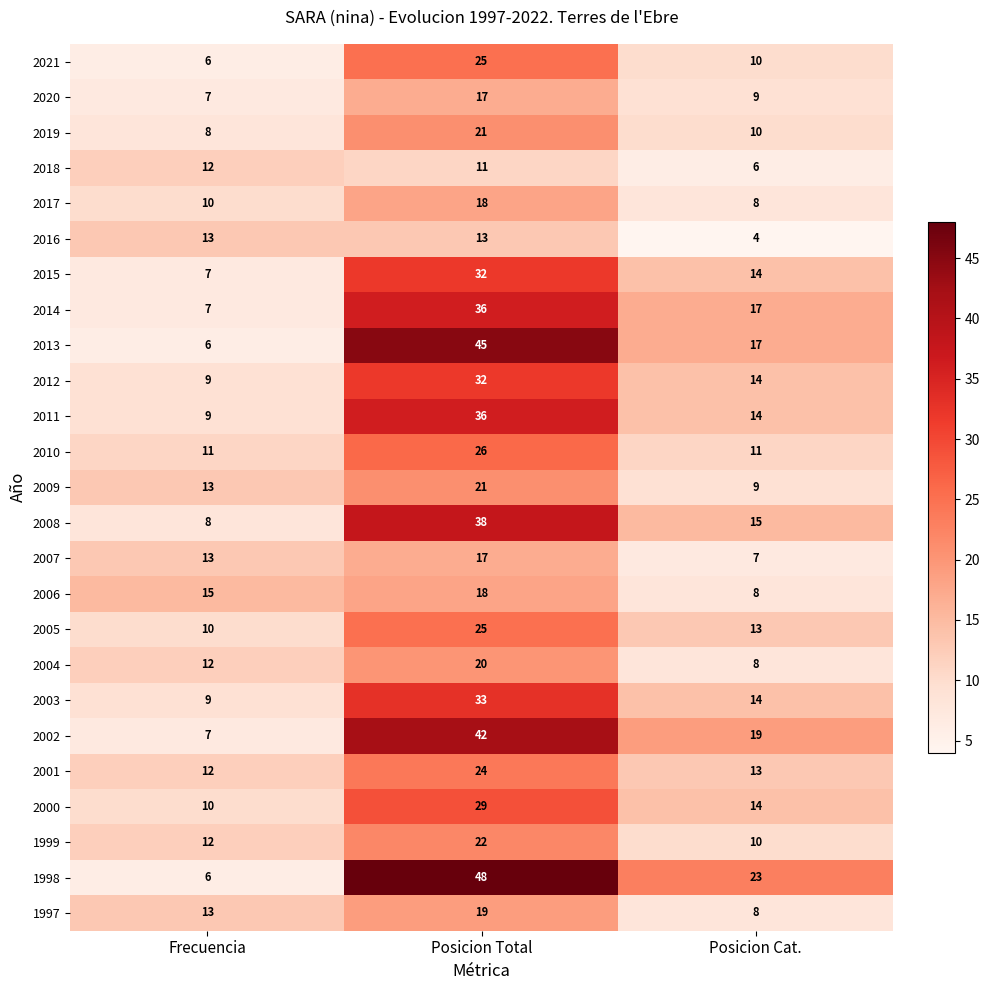

At which category is the sum across all series the highest?

Posicion Total